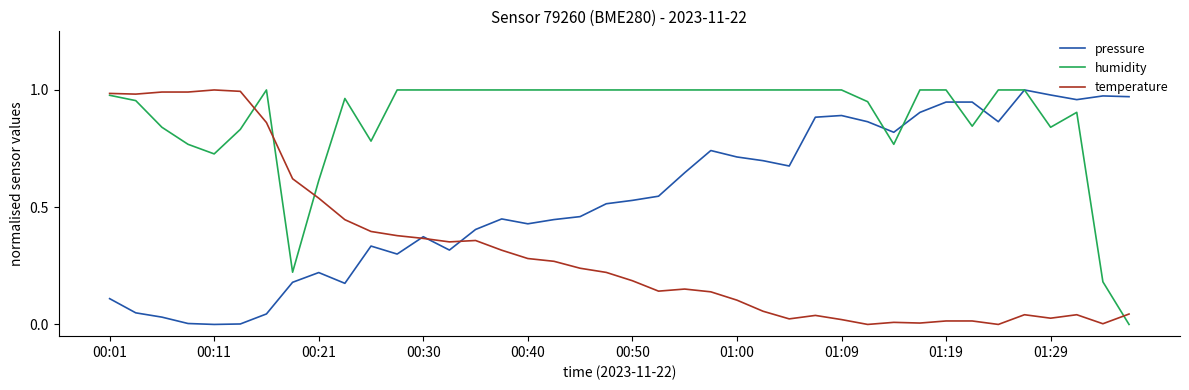

True or false: humidity has more than 1 points higher than both neighbors.

True